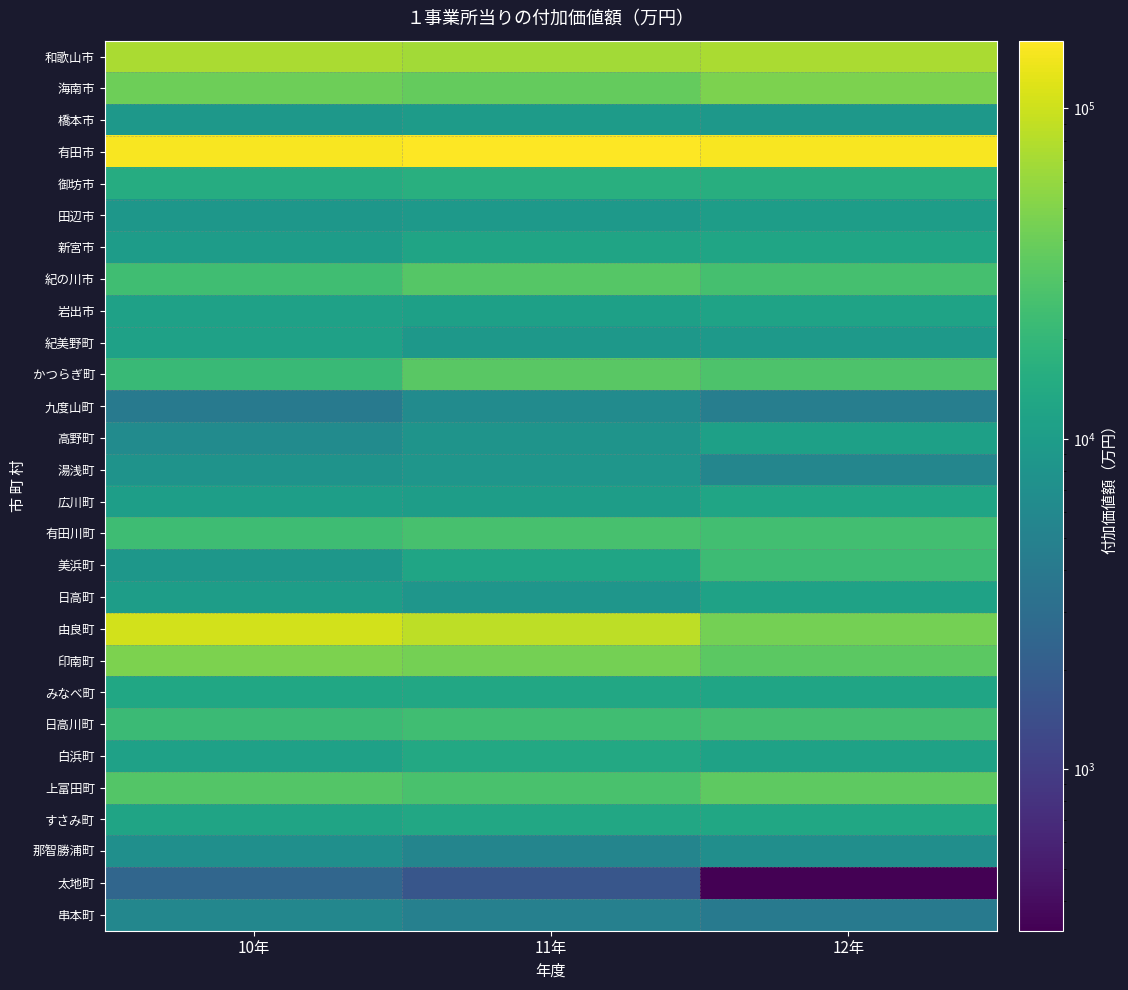

Reading left to right, list all the values displayed in this chart.

和歌山市: 10年=72536.8	11年=68248.3	12年=73167.1
海南市: 10年=41076.0	11年=37316.9	12年=47401.5
橋本市: 10年=8887.2	11年=9882.1	12年=8802.1
有田市: 10年=151205.1	11年=160435.6	12年=149533.0
御坊市: 10年=15163.9	11年=16341.7	12年=16019.0
田辺市: 10年=8721.9	11年=9385.6	12年=10276.1
新宮市: 10年=9934.3	11年=12198.1	12年=12466.9
紀の川市: 10年=23945.2	11年=30936.7	12年=25670.9
岩出市: 10年=11336.6	11年=10991.5	12年=11805.3
紀美野町: 10年=11338.5	11年=8801.0	12年=9361.0
かつらぎ町: 10年=21608.4	11年=32526.1	12年=28197.4
九度山町: 10年=4171.8	11年=6434.6	12年=4629.9
高野町: 10年=6416.6	11年=8060.2	12年=11146.3
湯浅町: 10年=7796.6	11年=8416.4	12年=5545.9
広川町: 10年=10524.8	11年=10178.6	12年=12532.6
有田川町: 10年=23107.6	11年=26387.6	12年=24562.6
美浜町: 10年=8728.7	11年=12556.6	12年=22970.1
日高町: 10年=10257.6	11年=8525.4	12年=11573.4
由良町: 10年=104097.1	11年=86244.1	12年=43763.6
印南町: 10年=46793.6	11年=43700.6	12年=33494.2
みなべ町: 10年=13103.7	11年=13242.6	12年=12517.5
日高川町: 10年=22490.1	11年=23991.9	12年=24902.3
白浜町: 10年=11308.5	11年=13738.9	12年=11646.5
上富田町: 10年=30478.4	11年=26994.9	12年=34055.3
すさみ町: 10年=12168.8	11年=13292.0	12年=12967.4
那智勝浦町: 10年=7056.5	11年=5463.8	12年=7023.0
太地町: 10年=2506.6	11年=1705.2	12年=324.3
串本町: 10年=5745.2	11年=4825.6	12年=4125.9